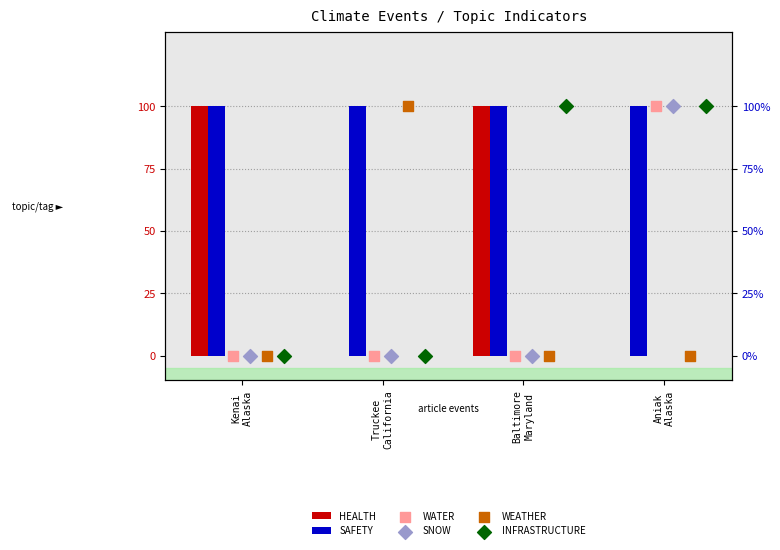

Which series has the largest total across all categories?

INFRASTRUCTURE